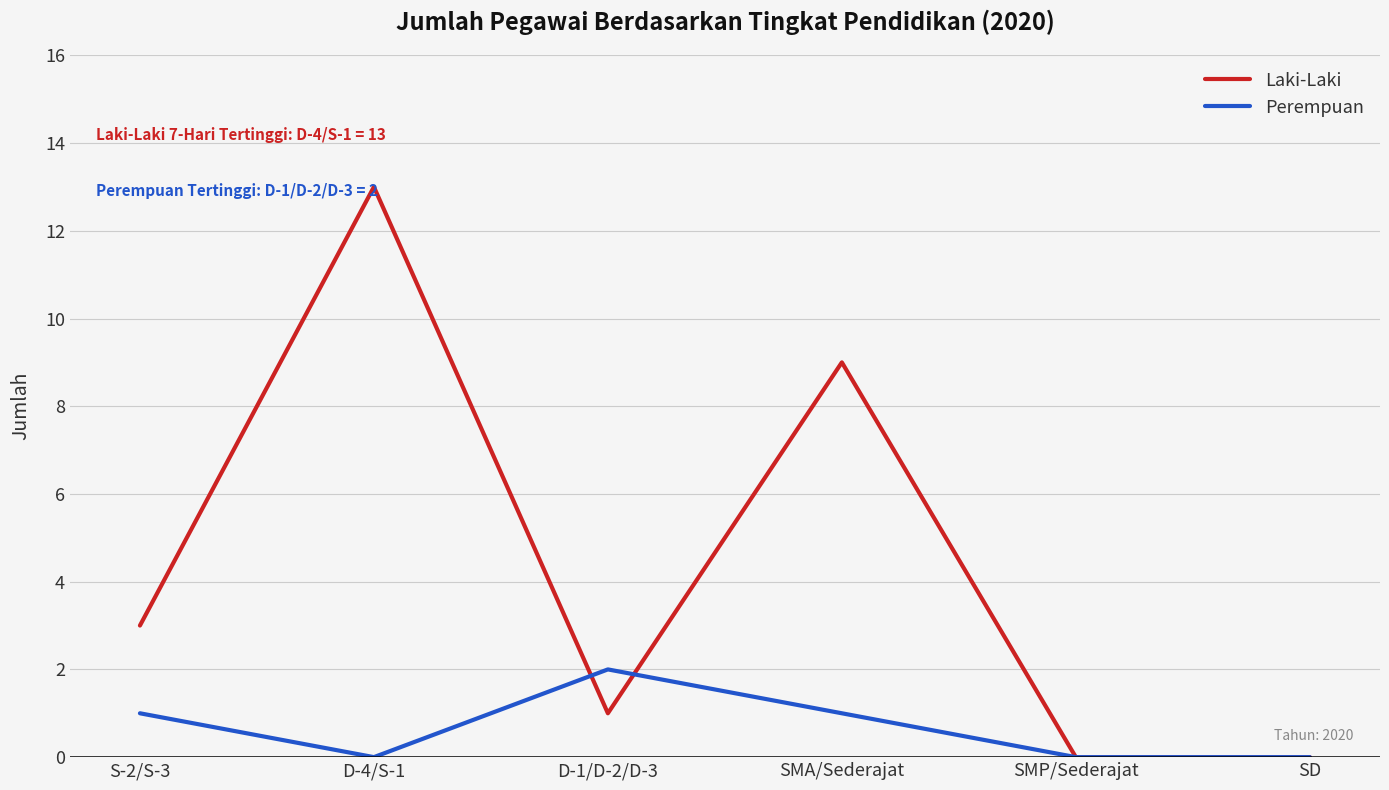

What is the sum of all Perempuan values?

4